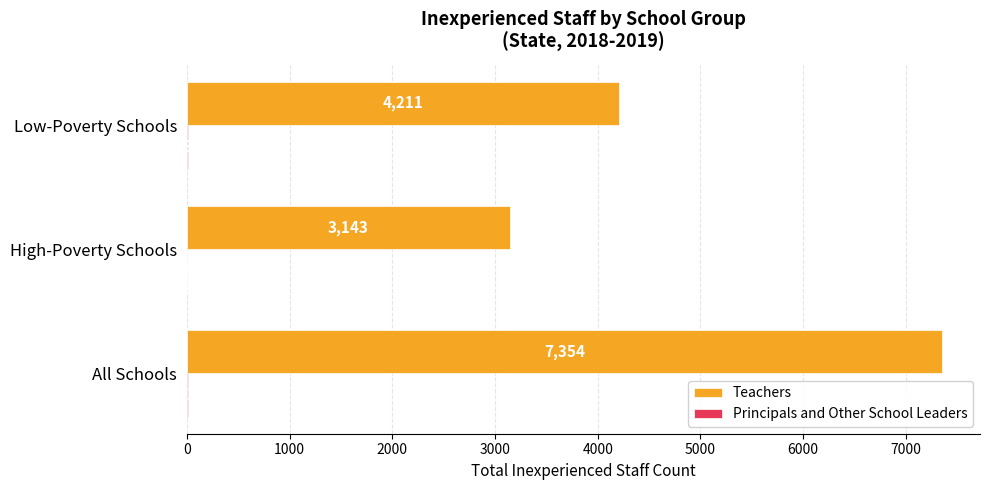

How many data points does each series have?

3